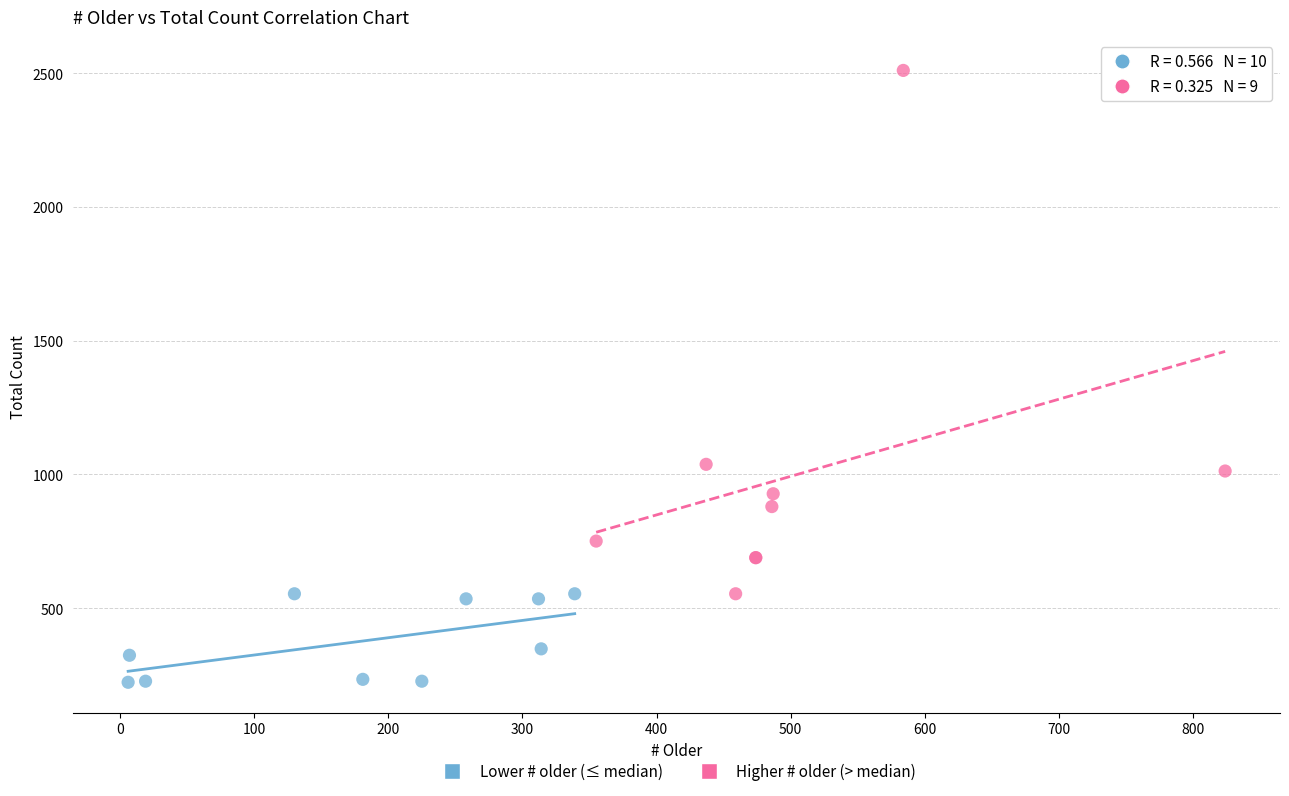

What are all the series names shown in the legend?

Lower # older (≤ median), Higher # older (> median)